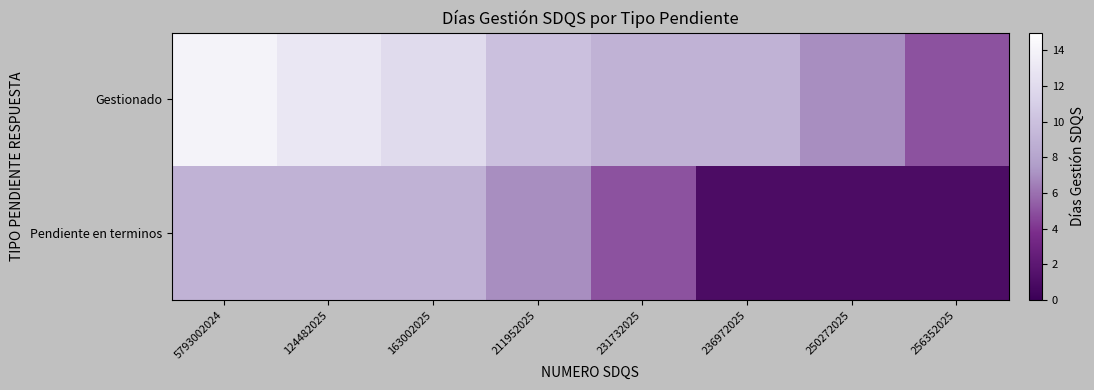

Reading left to right, transcribe all the data shown in this chart.

Gestionado: 5793002024=14	124482025=13	163002025=12	211952025=10	231732025=9	236972025=9	250272025=7	256352025=5
Pendiente en terminos: 5793002024=9	124482025=9	163002025=9	211952025=7	231732025=5	236972025=1	250272025=1	256352025=1